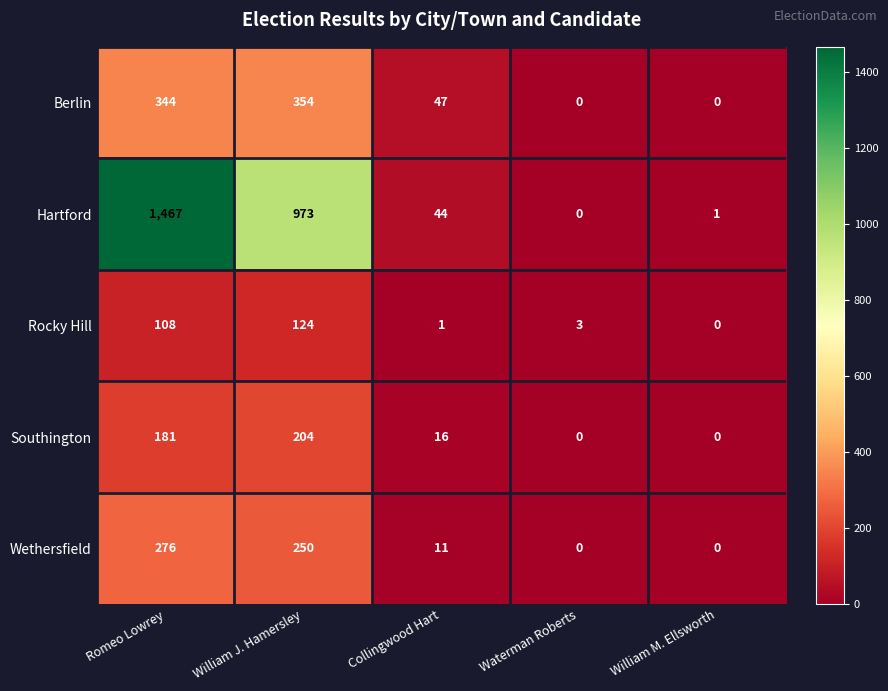

True or false: Rocky Hill has a value of 64 at William J. Hamersley.

False